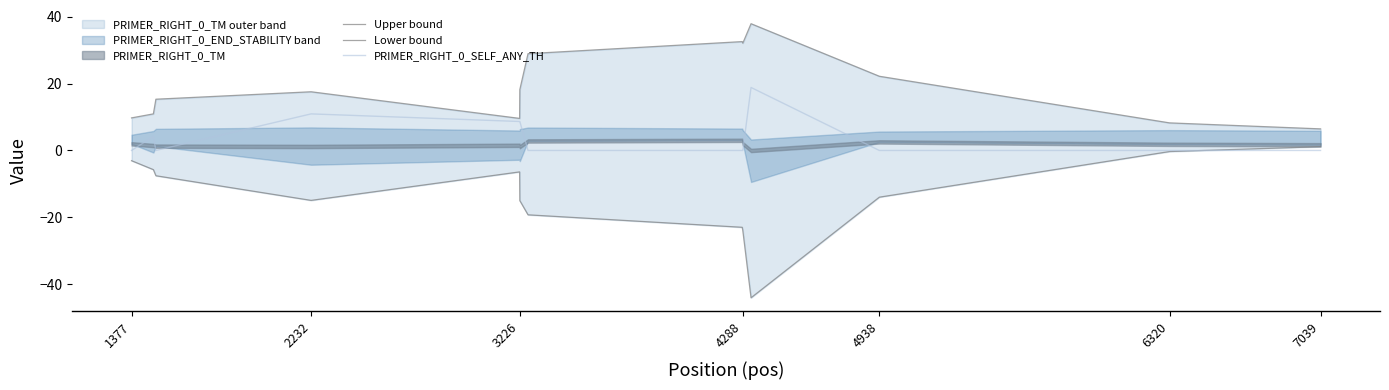

The value of PRIMER_RIGHT_0_SELF_ANY_TH at 4288 is -10.3. True or false?

False